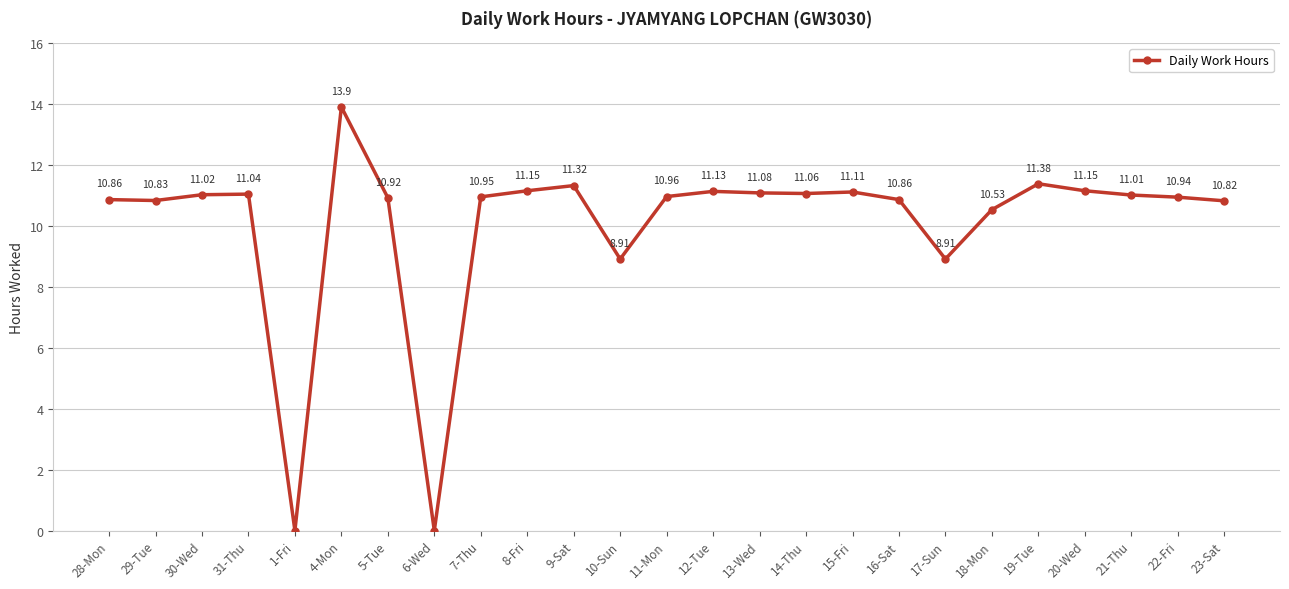

What is the ratio of the value at 16-Sat to the value at 8-Fri?

1.0